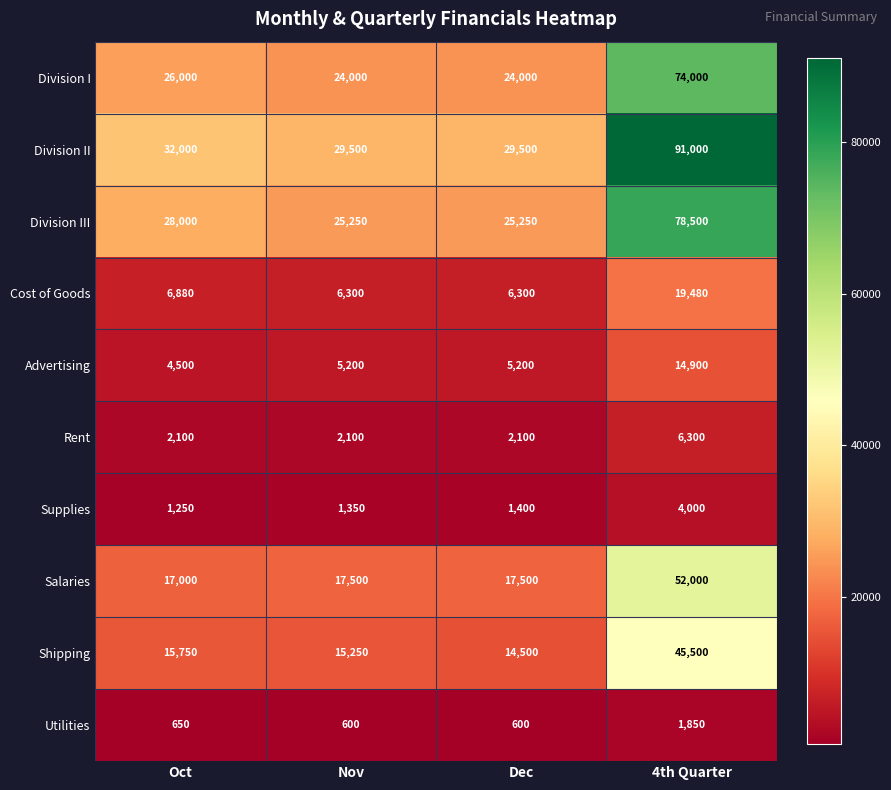

At how many categories does at least one series exceed 63249?

1